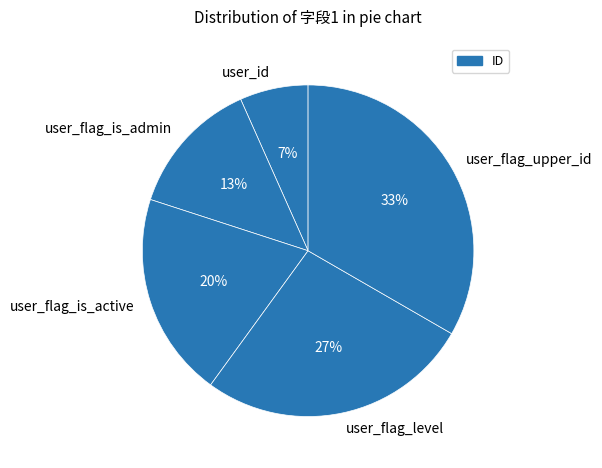

Count the number of slices in the pie.

5